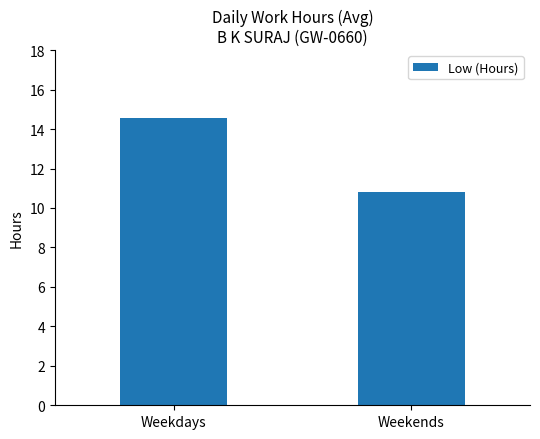

What is the ratio of the value at Weekdays to the value at Weekends?

1.3